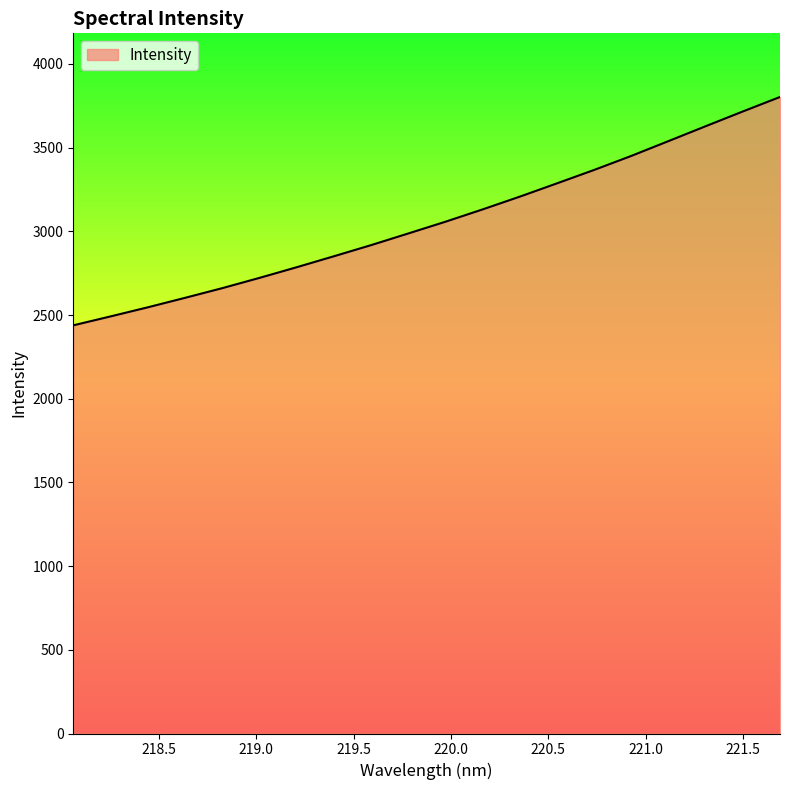

What is the difference between the maximum and minimum values?

1364.1